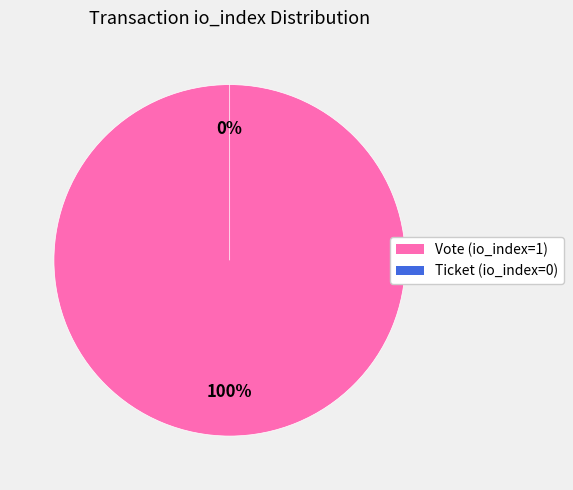

Combined, do Vote (io_index=1) and Ticket (io_index=0) account for over 50%?

Yes